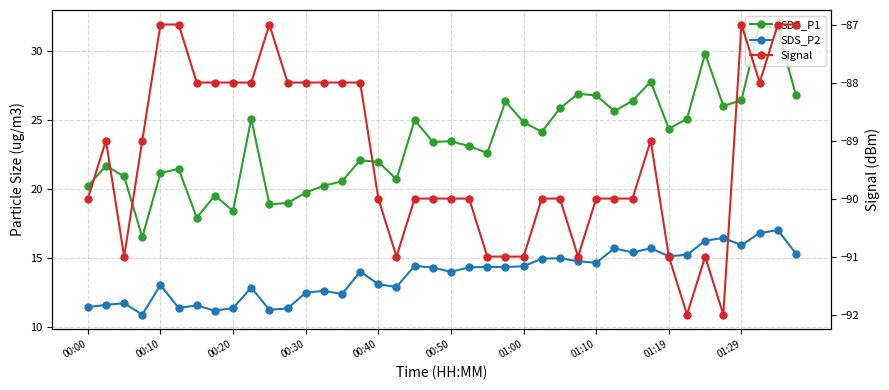

Which series has the largest range (max minus min)?

SDS_P1